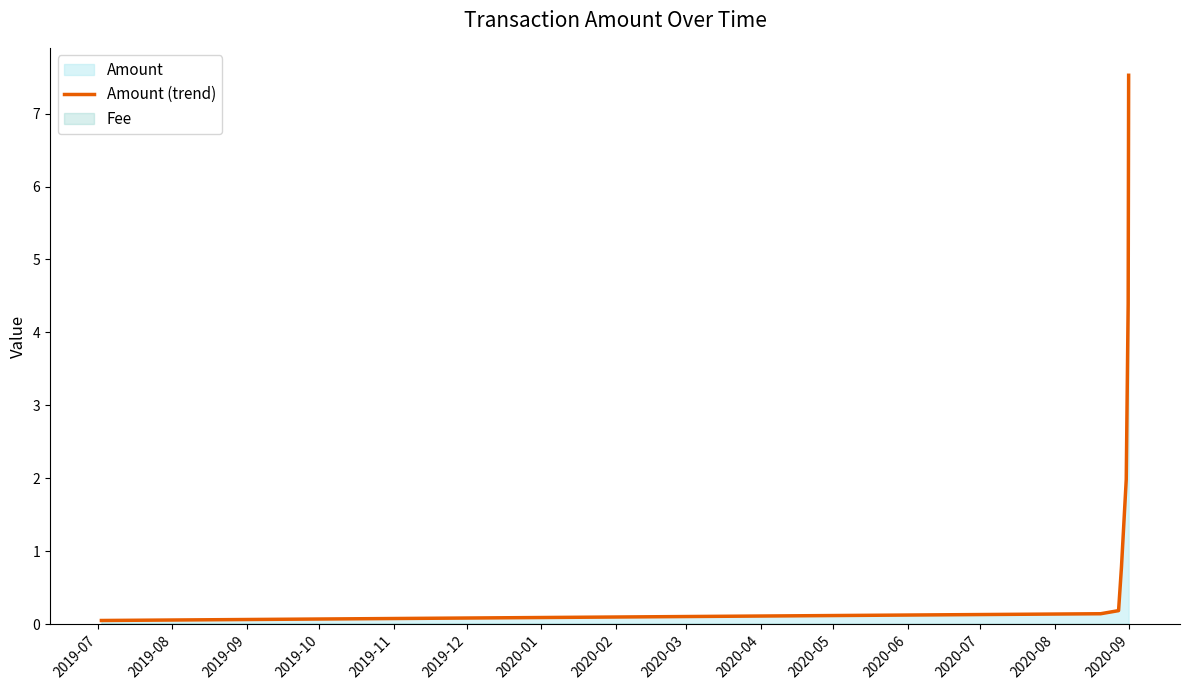

What is the difference between the maximum and minimum values?

7.5